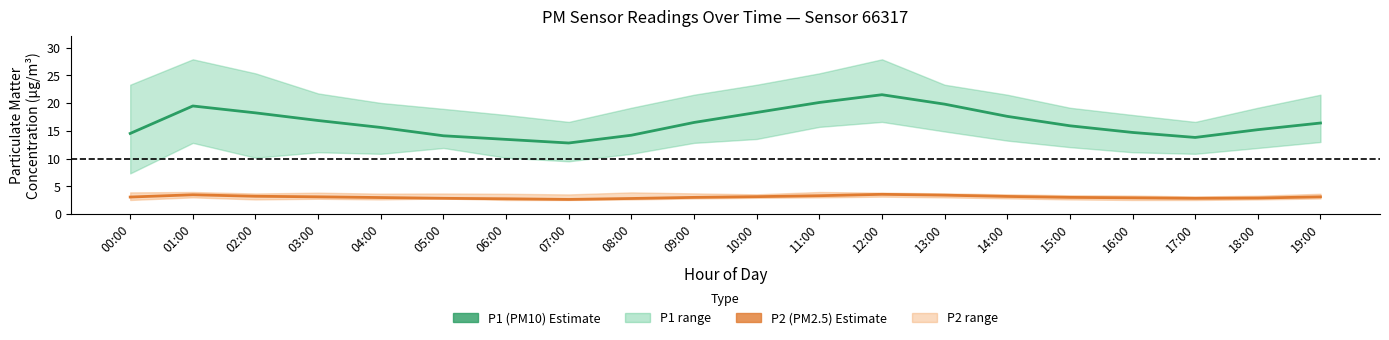

Reading right to left, extract all data points from this chart.

P1 (PM10): 19:00=16.4	18:00=15.2	17:00=13.8	16:00=14.7	15:00=15.9	14:00=17.6	13:00=19.8	12:00=21.5	11:00=20.1	10:00=18.3	09:00=16.5	08:00=14.2	07:00=12.8	06:00=13.4	05:00=14.1	04:00=15.6	03:00=16.9	02:00=18.2	01:00=19.5	00:00=14.5
P2 (PM2.5): 19:00=3.1	18:00=2.9	17:00=2.8	16:00=2.9	15:00=3.0	14:00=3.2	13:00=3.4	12:00=3.5	11:00=3.3	10:00=3.1	09:00=3.0	08:00=2.8	07:00=2.6	06:00=2.8	05:00=2.8	04:00=3.0	03:00=3.1	02:00=3.2	01:00=3.5	00:00=3.1